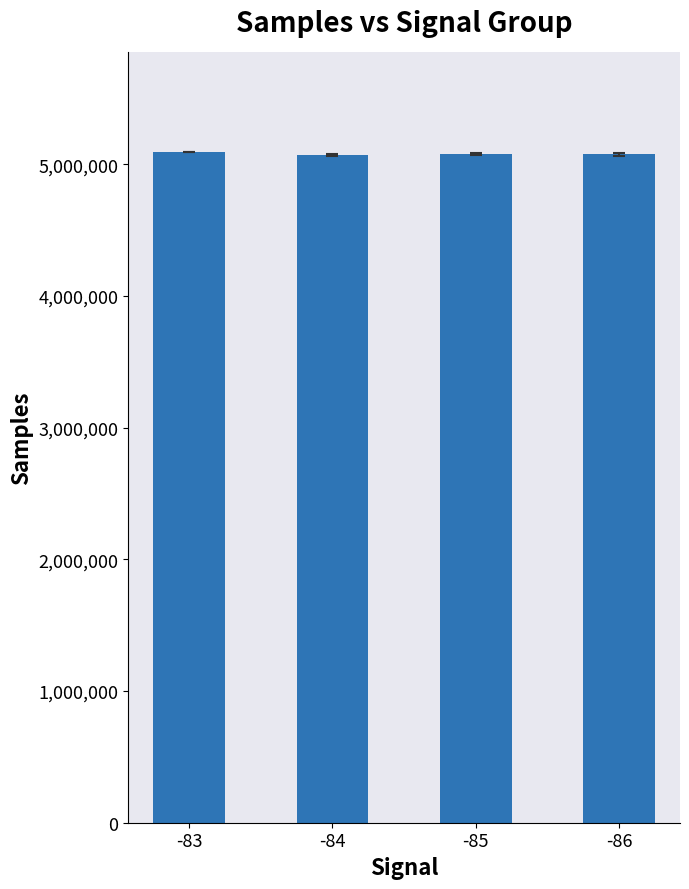

How many data points are above 5080563?

2